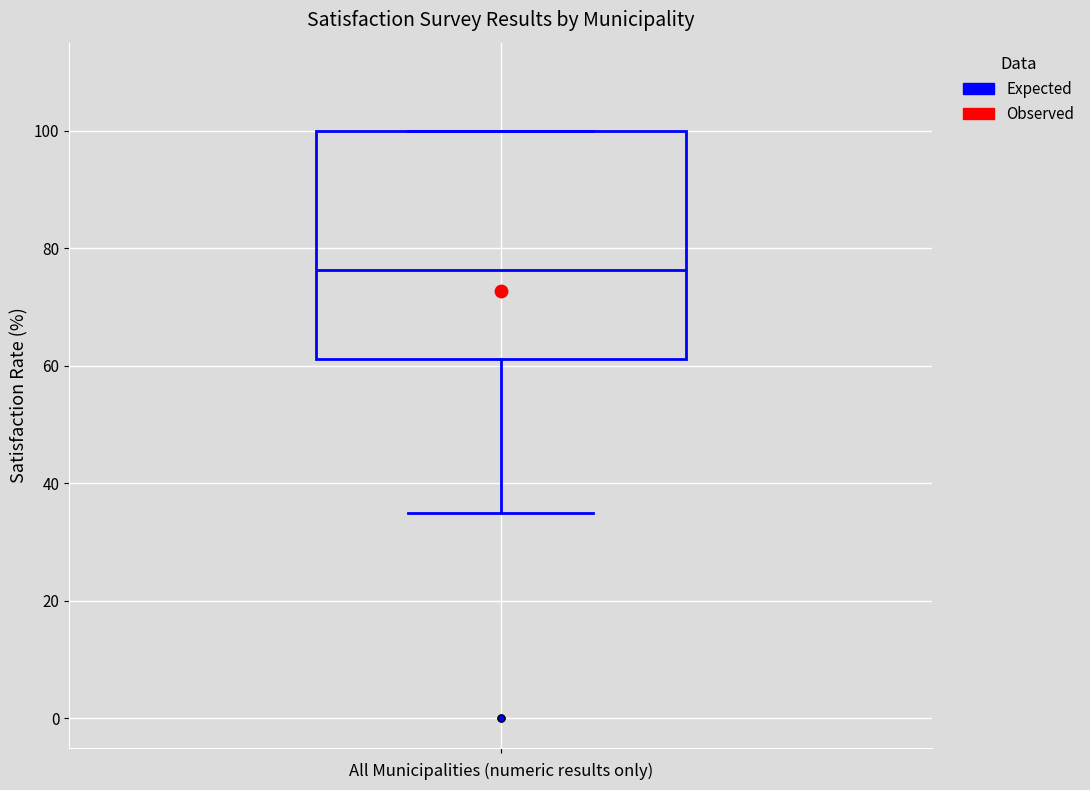

Transcribe this box plot: give where the median line is, the range the box spans, and where the two whiskers end, as read against the y-axis. The values are not printed on the chart, so give them approximately, as read against the axis.

median 76, box 62 to 100, whiskers 36 to 100